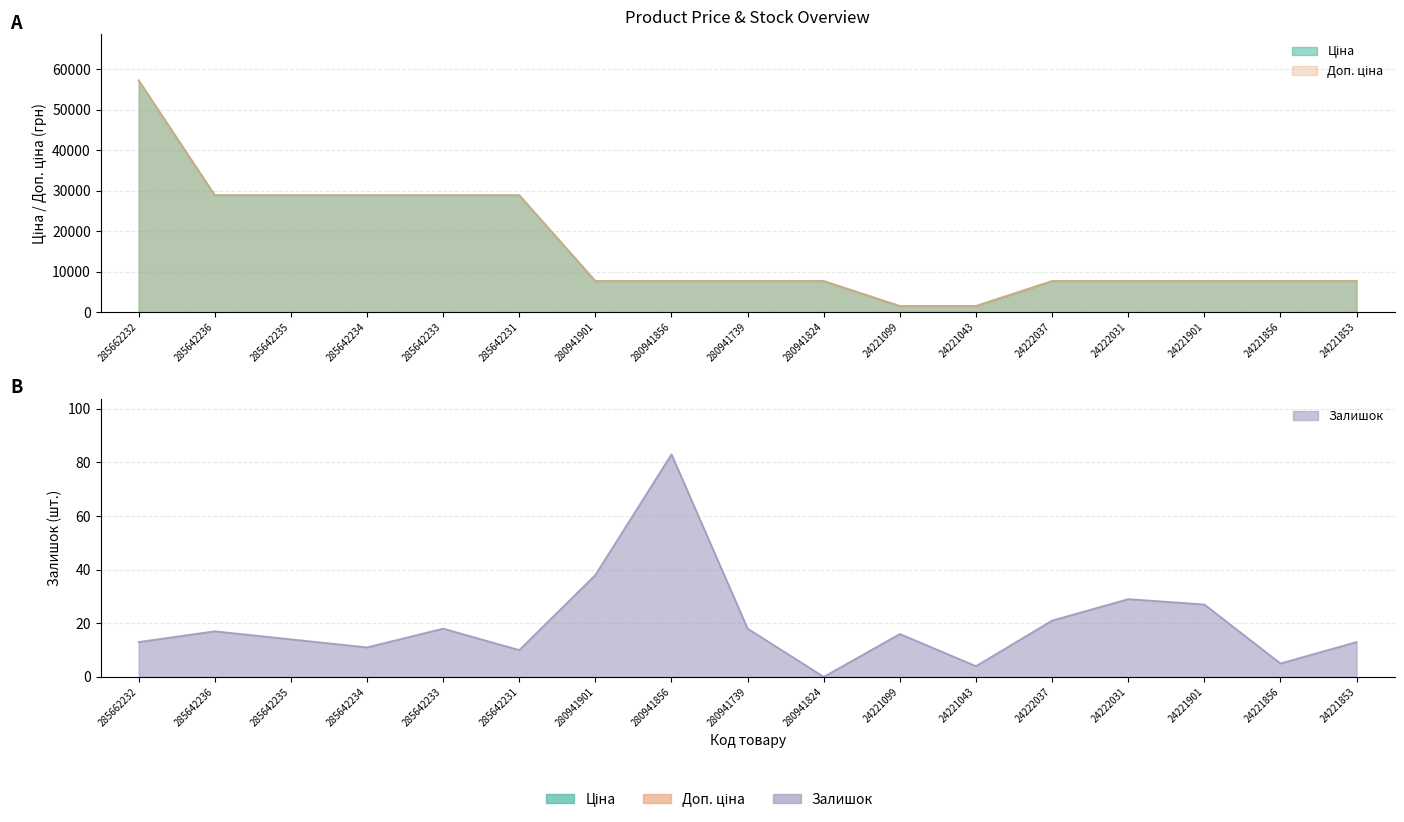

What is the difference between the second highest and minimum values in the Залишок series?

38.0